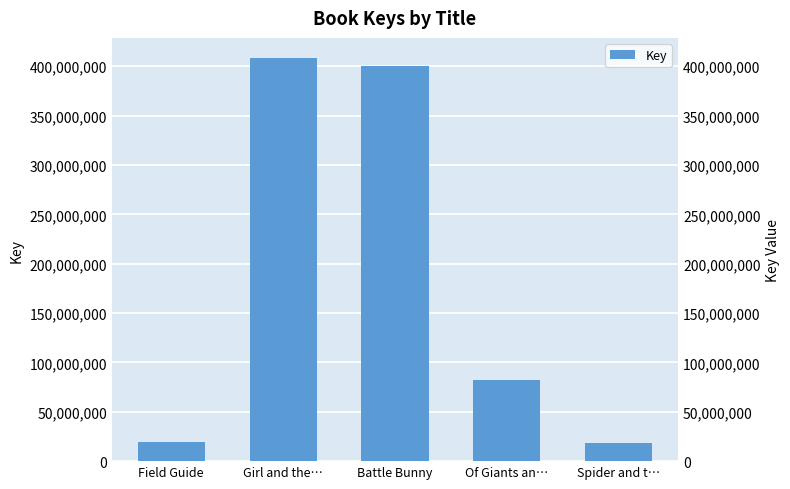

True or false: the data shows 698385699 at Battle Bunny.

False